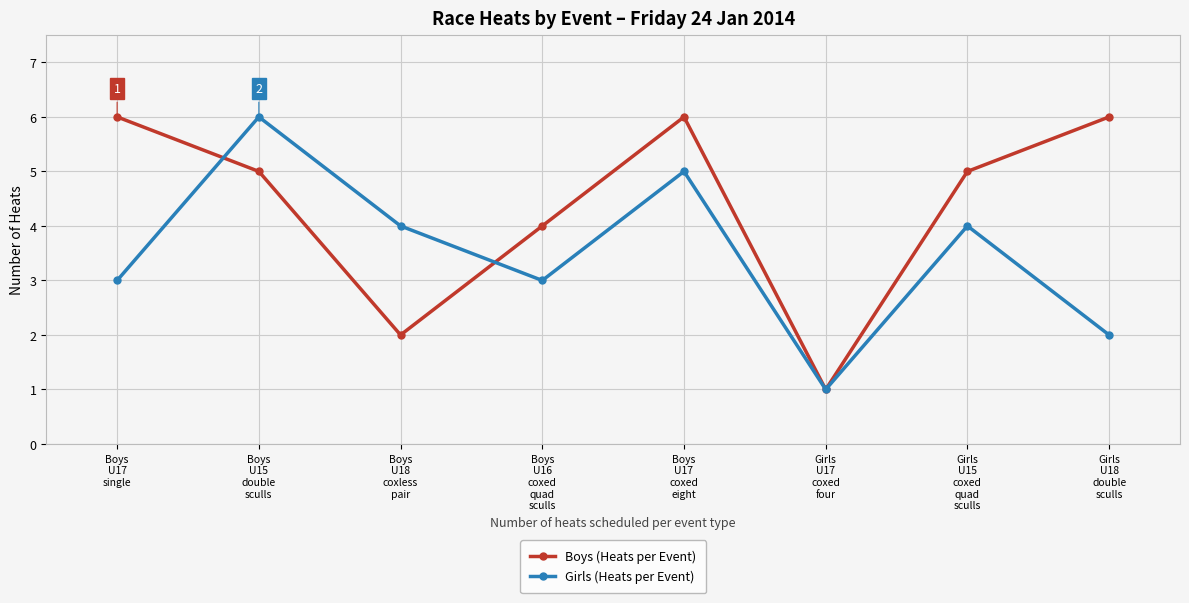

Count the Boys (Heats per Event) values in the range 4 to 6.

6